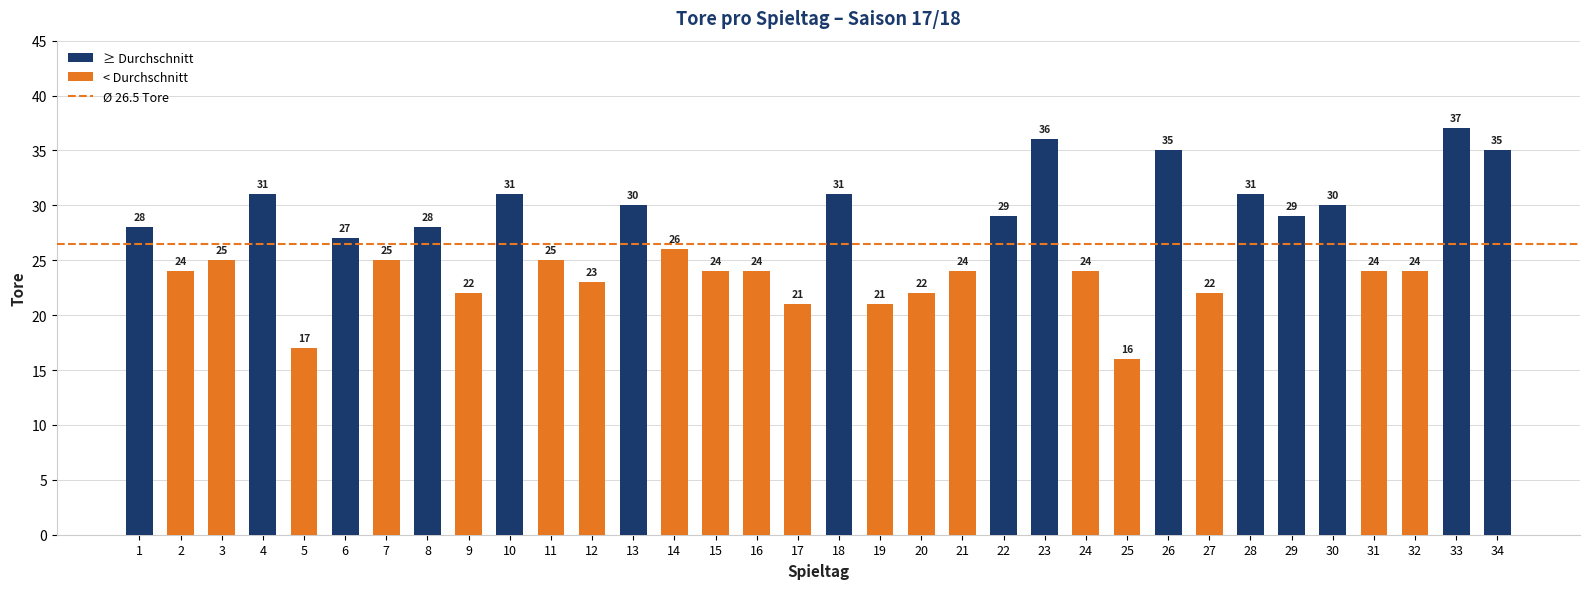

What is the smallest value displayed?

16